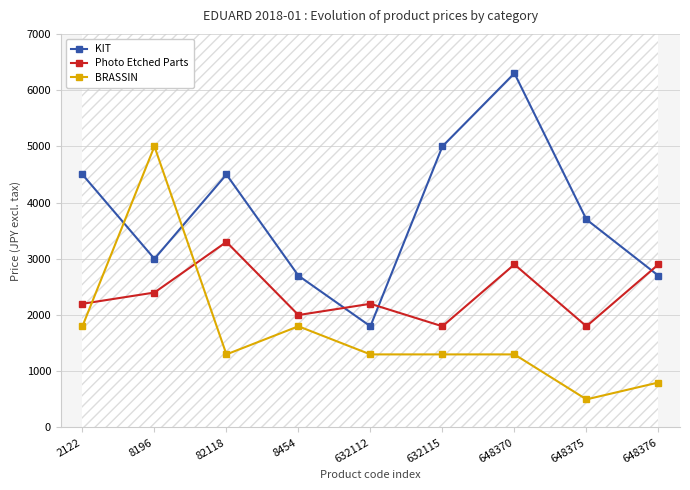

What is the label of the 2nd point from the left?

8196